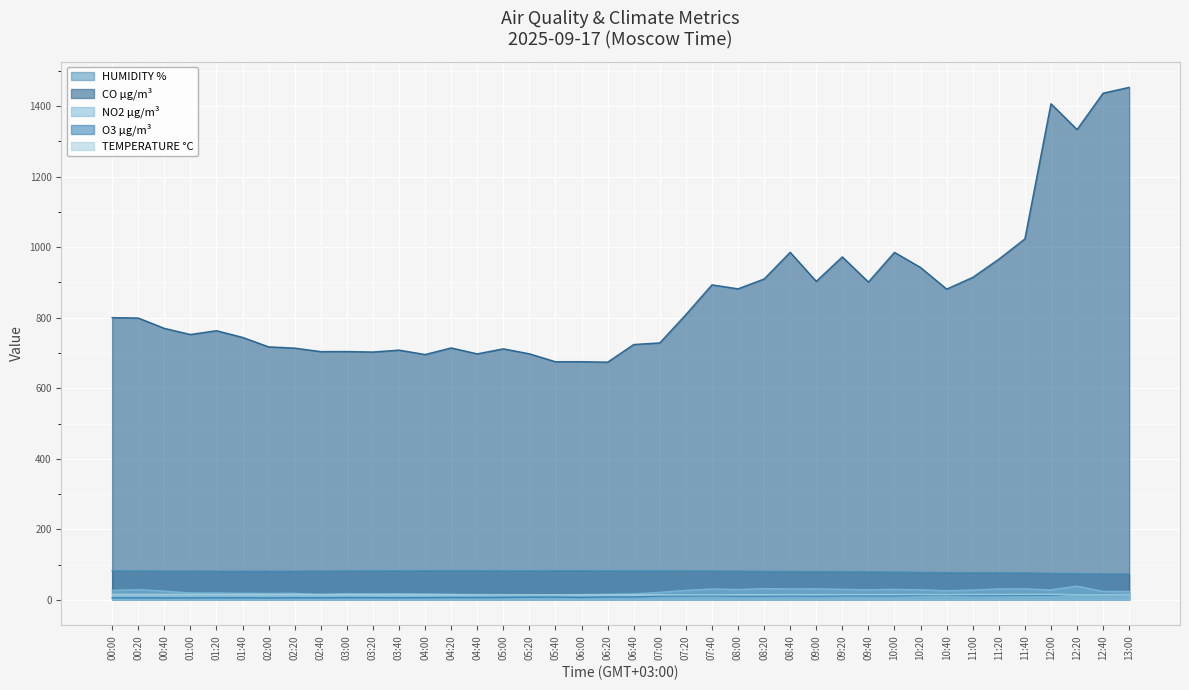

What is the minimum value for O3 µg/m³?

5.2